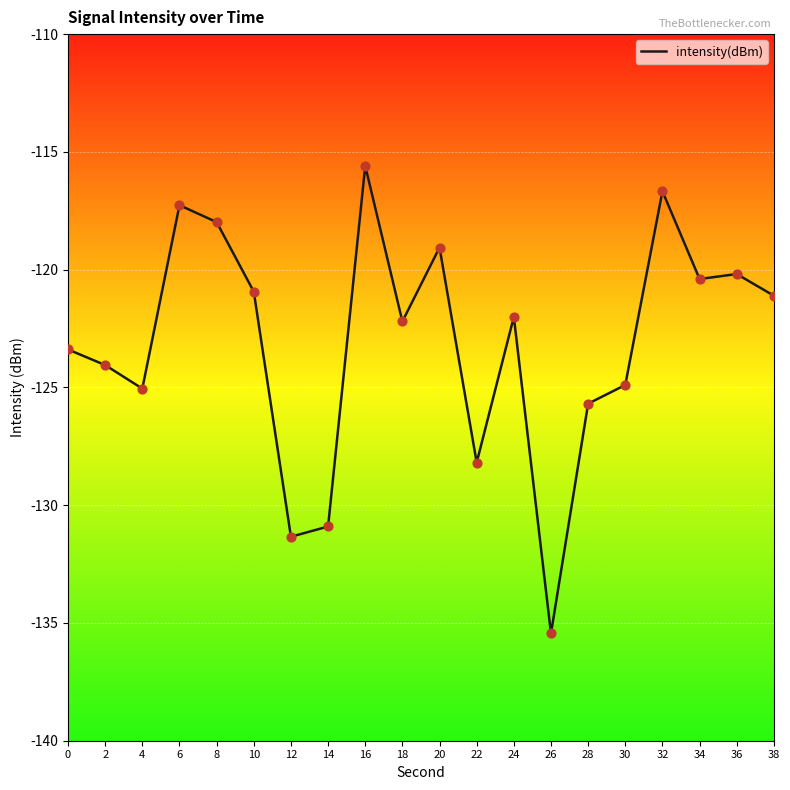

What is the change in value from 8 to 32?

+1.3